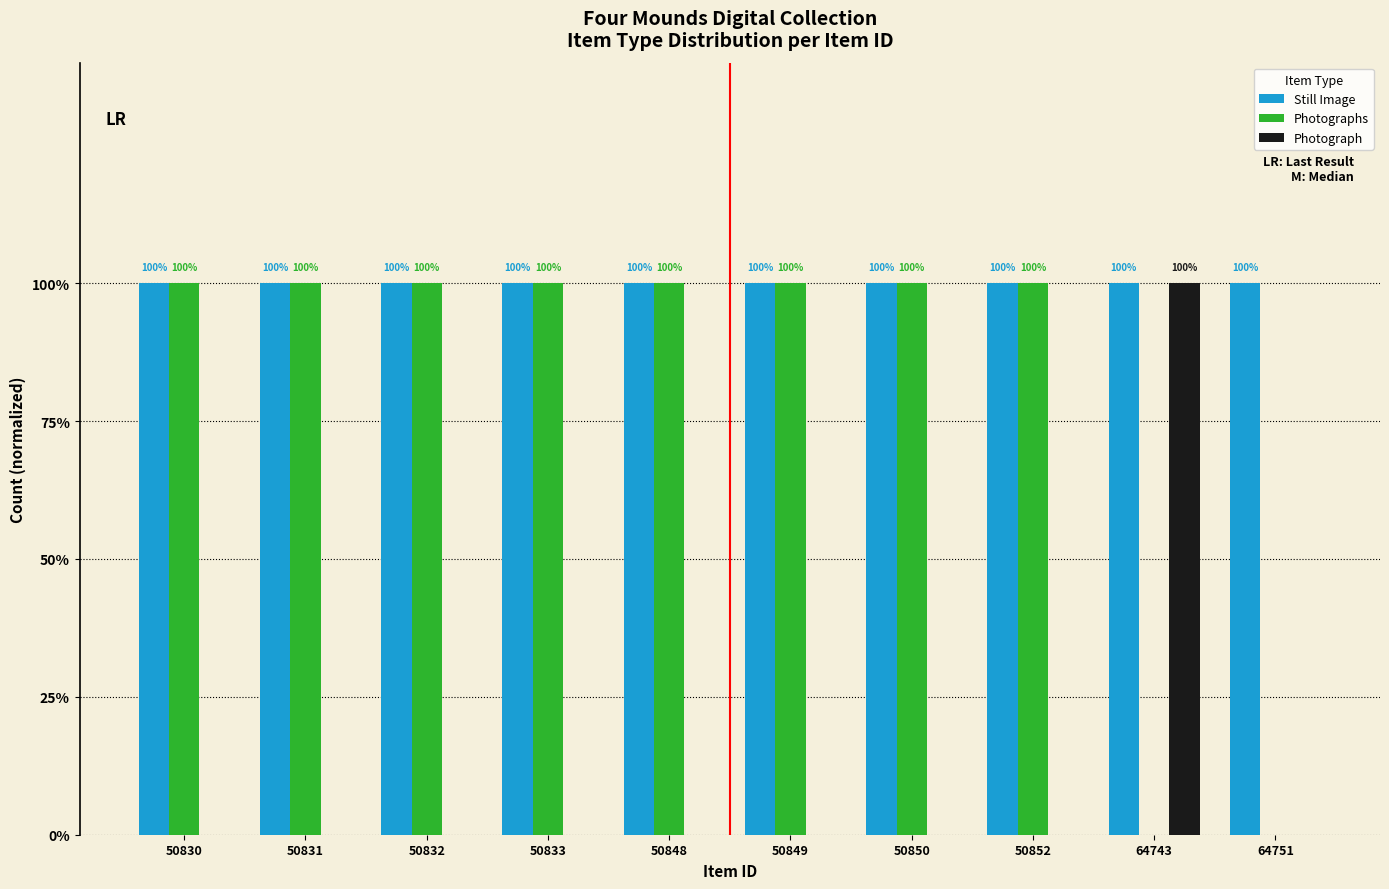

What are all the series names shown in the legend?

Still Image, Photographs, Photograph